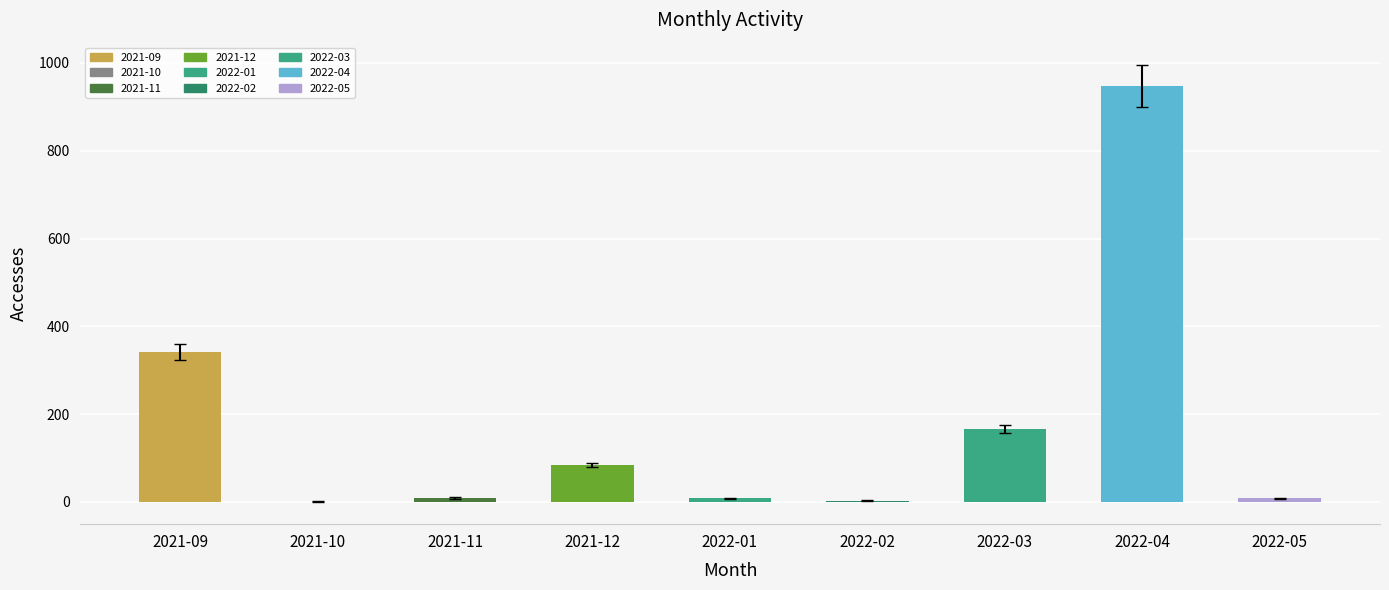

At which category does the chart reach its peak across all series?

2022-04